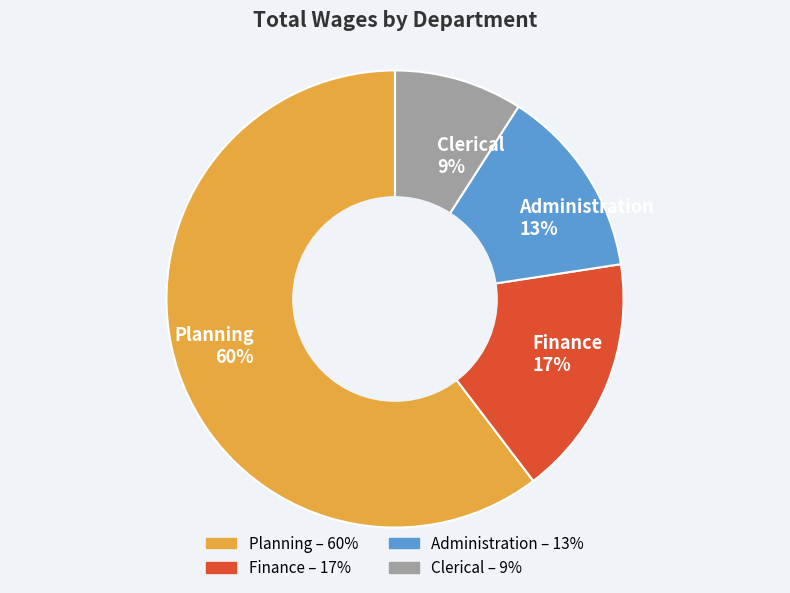

Which slice is the smallest?

Clerical